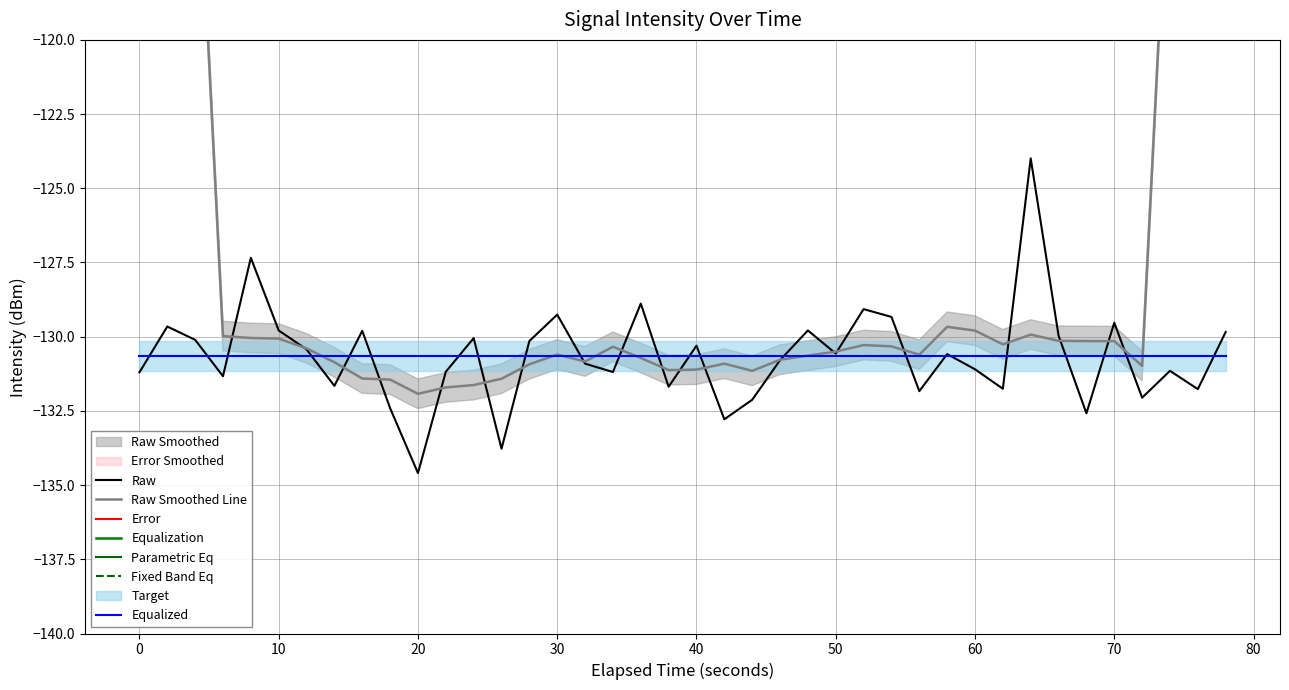

Is it true that Raw equals -129.5 at 70?

True